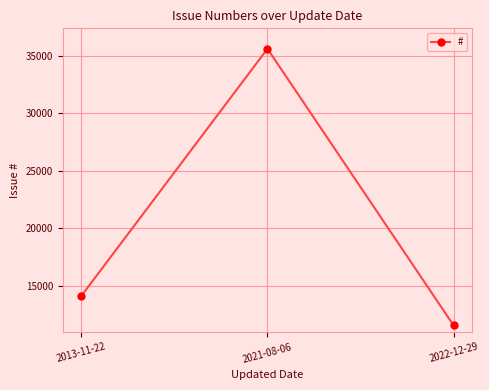

The chart shows a value of 6282 at 2013-11-22. True or false?

False